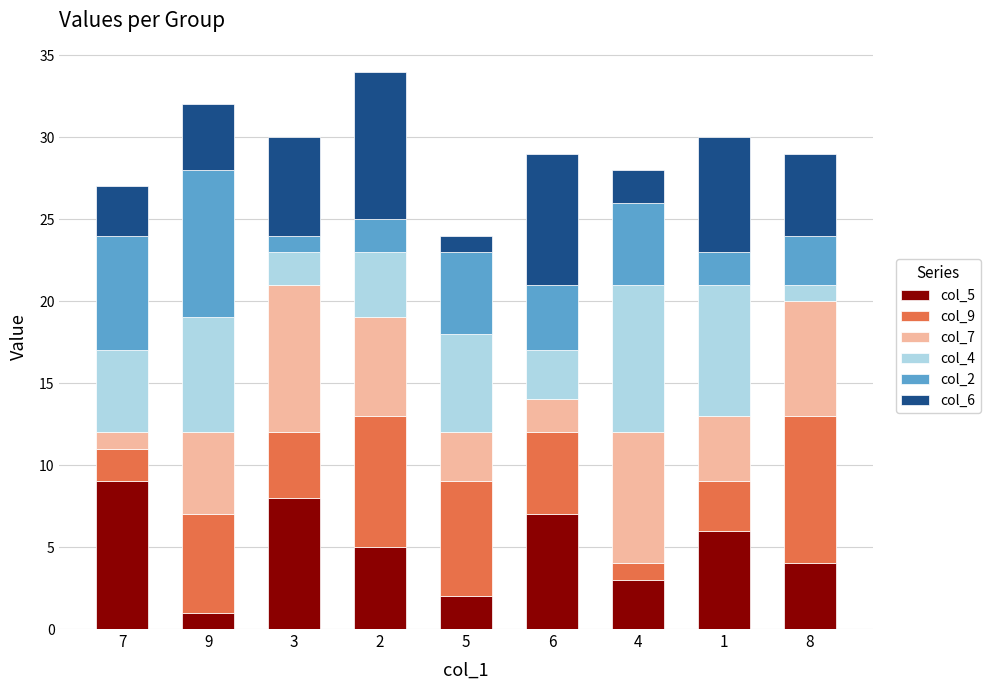

True or false: col_5 has a value of 10 at 1.

False